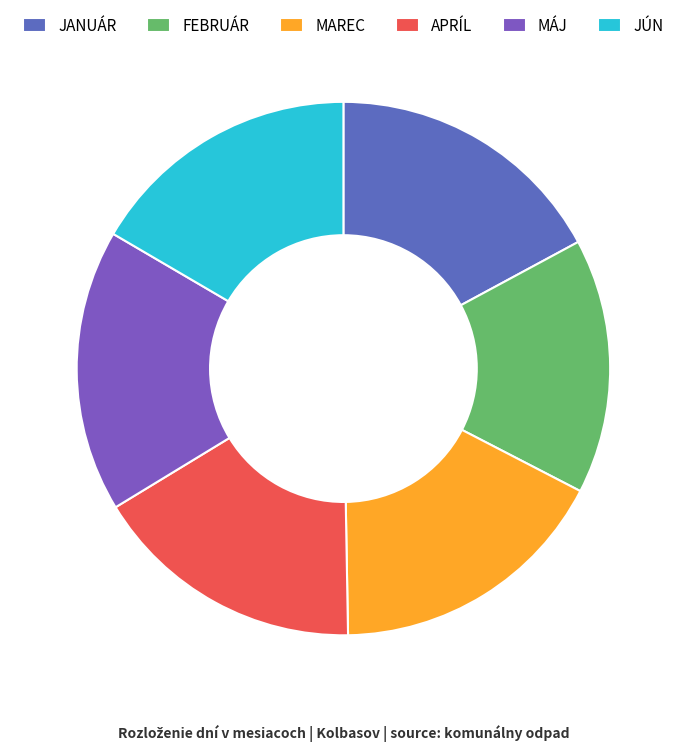

What percentage do MÁJ and MAREC together represent?

34.3%